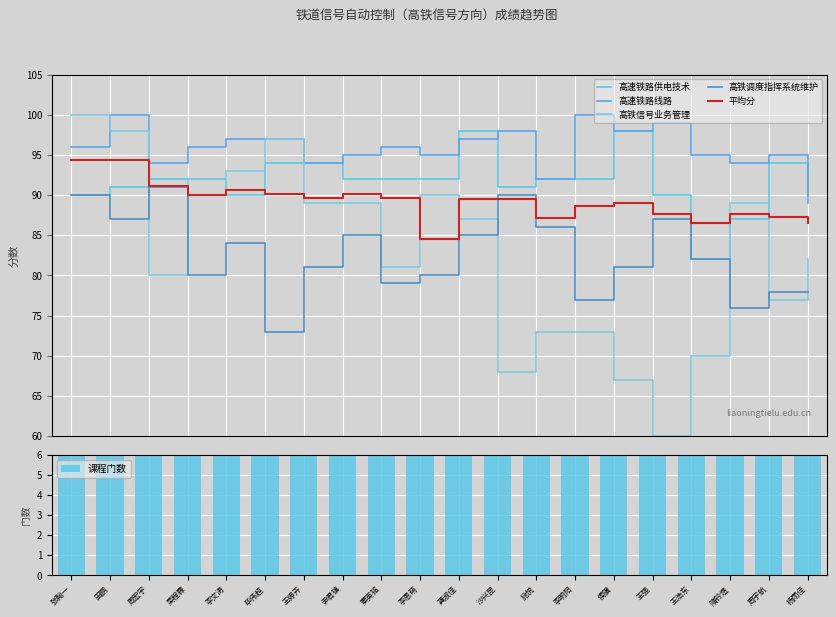

What is the label of the 20th bar from the right?

张翰一